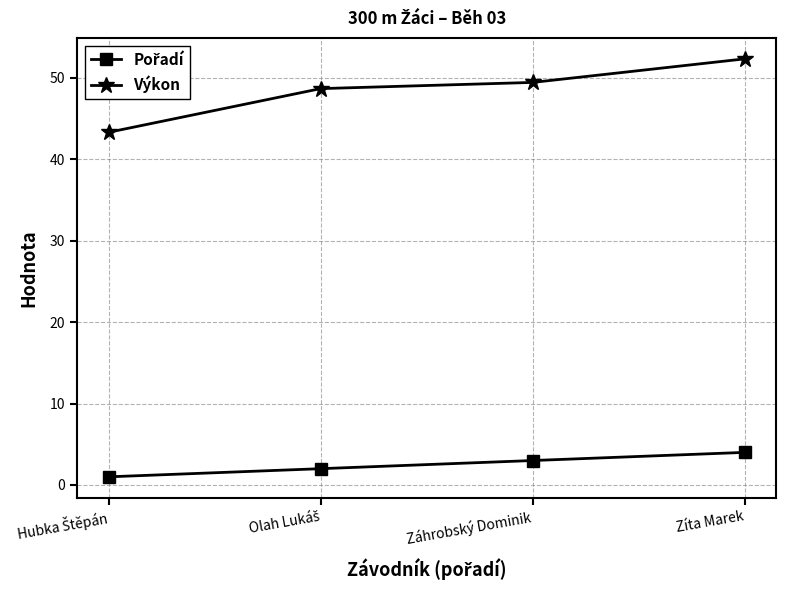

What is the value of the Výkon point at the 1st from the left?

43.3